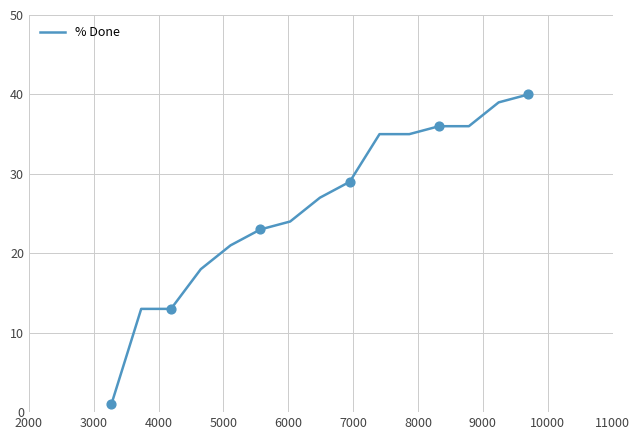

What is the difference between the maximum and minimum values?

39